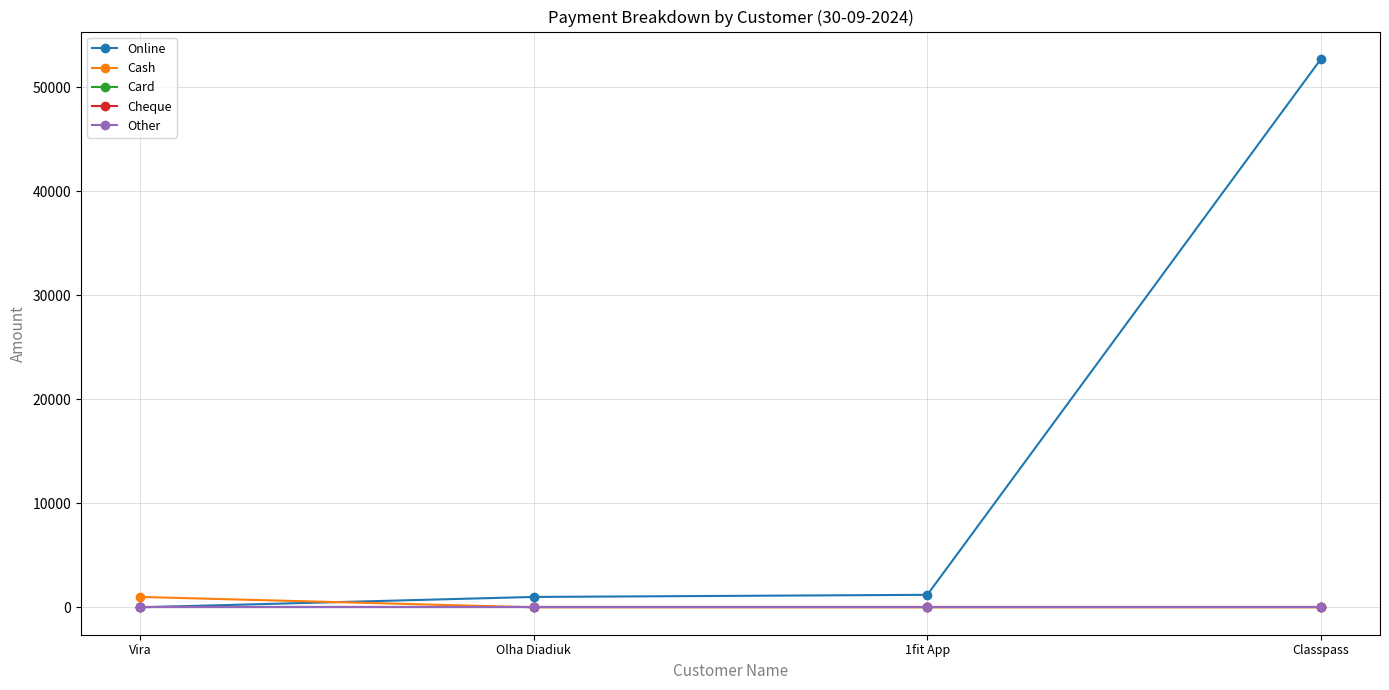

Does the chart have visible grid lines?

Yes